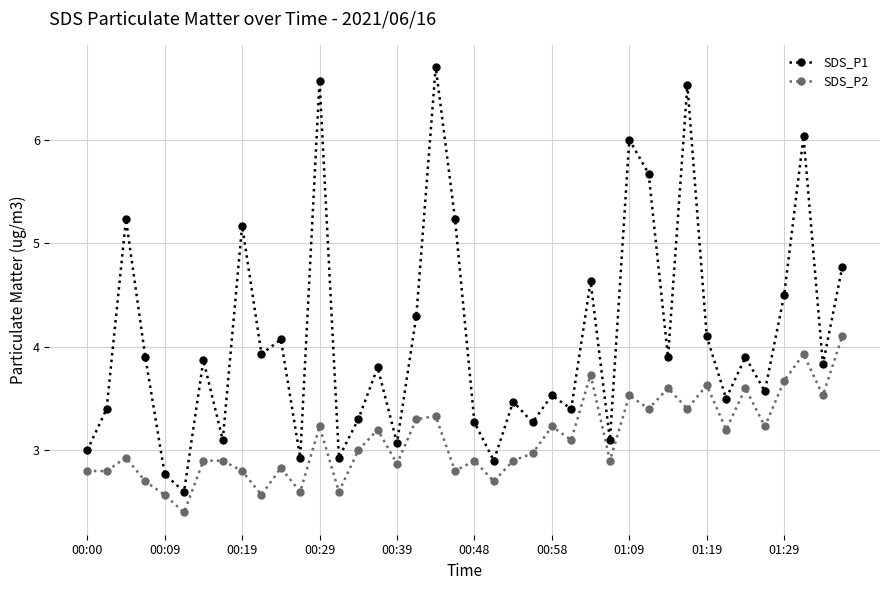

List the series in order of their overall mean, lowest first.

SDS_P2, SDS_P1